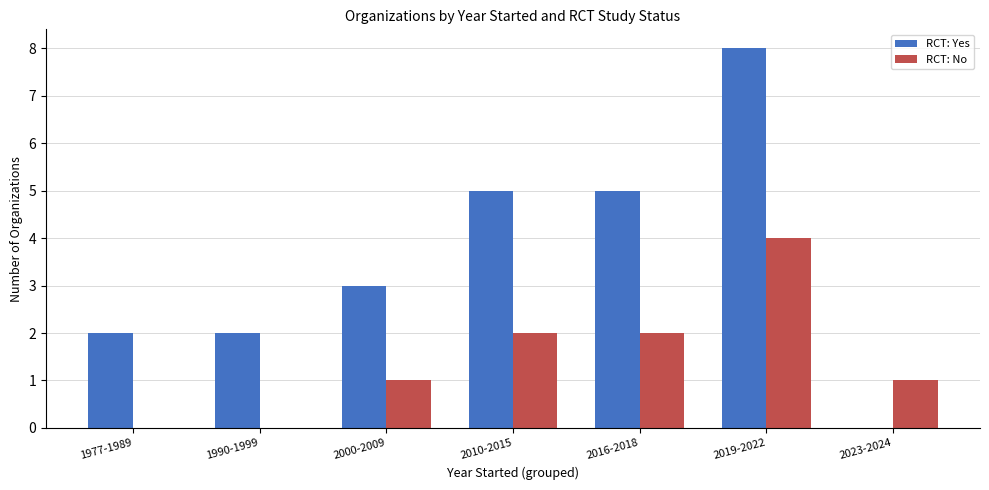

Which series changed the most between 1977-1989 and 2010-2015?

RCT: Yes